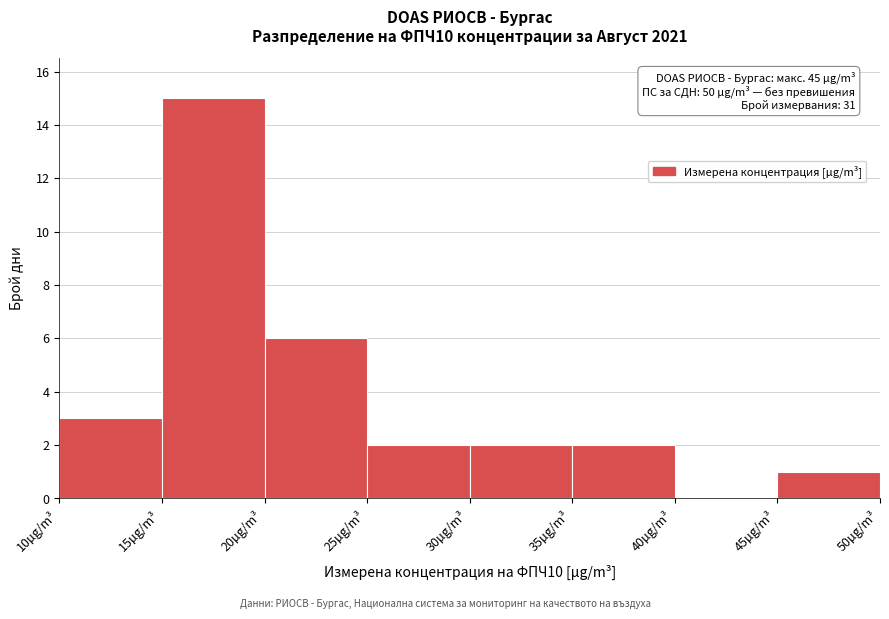

Over which range of the x-axis is the bar tallest?

15 to 20